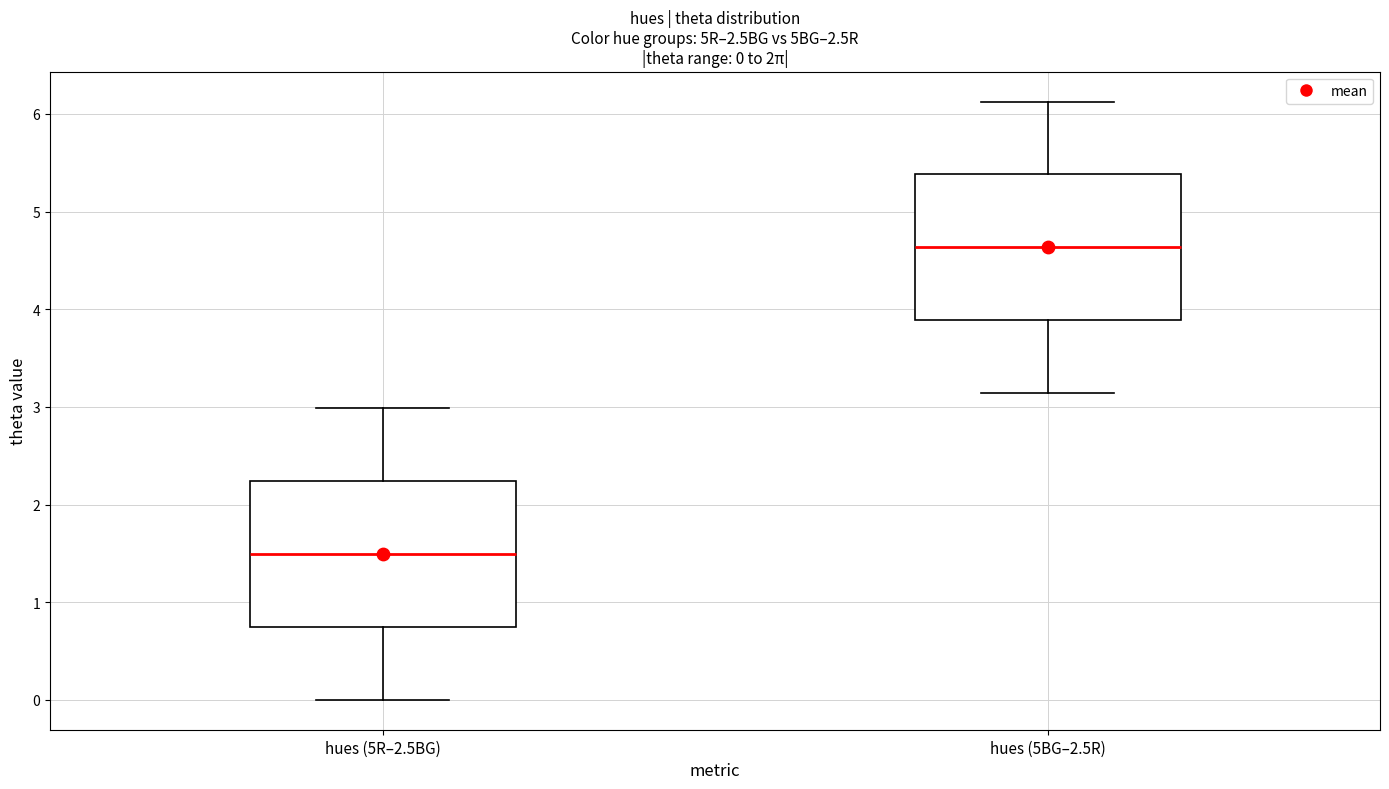

Which box has the highest median line?

hues (5BG–2.5R)